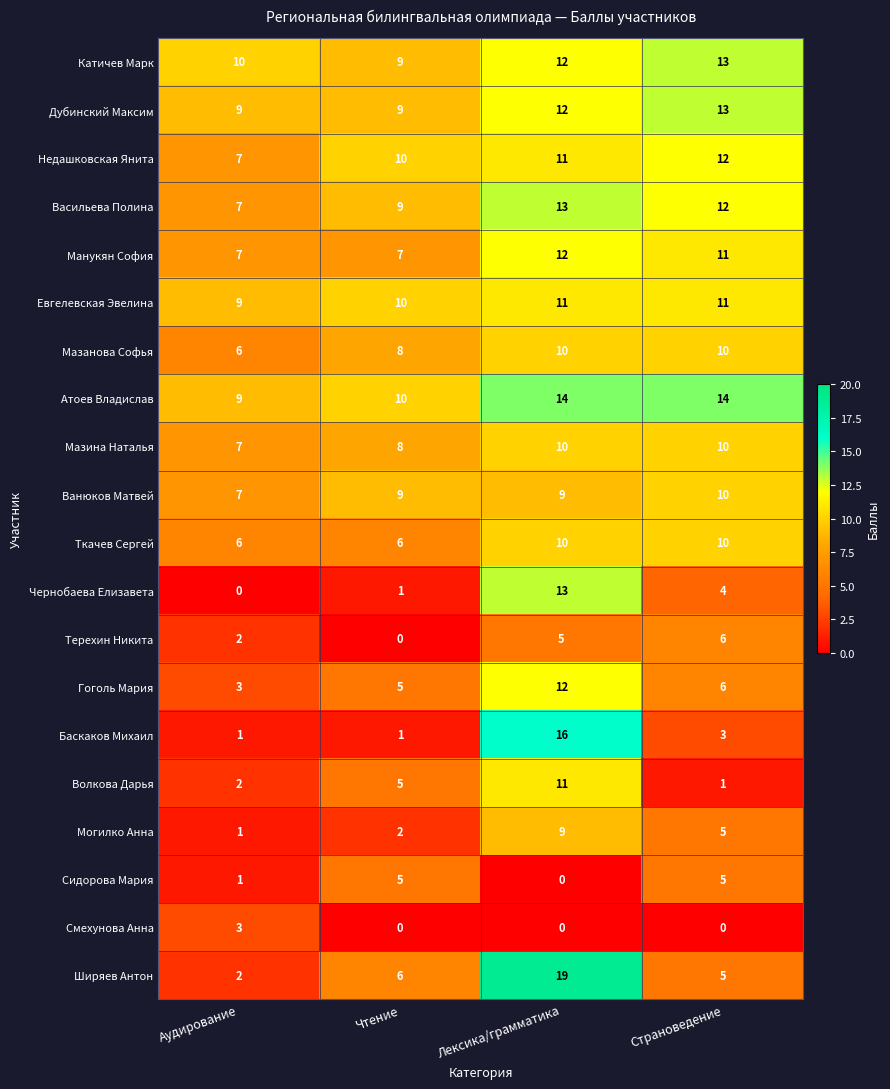

What is the sum of all Сидорова Мария values?

11